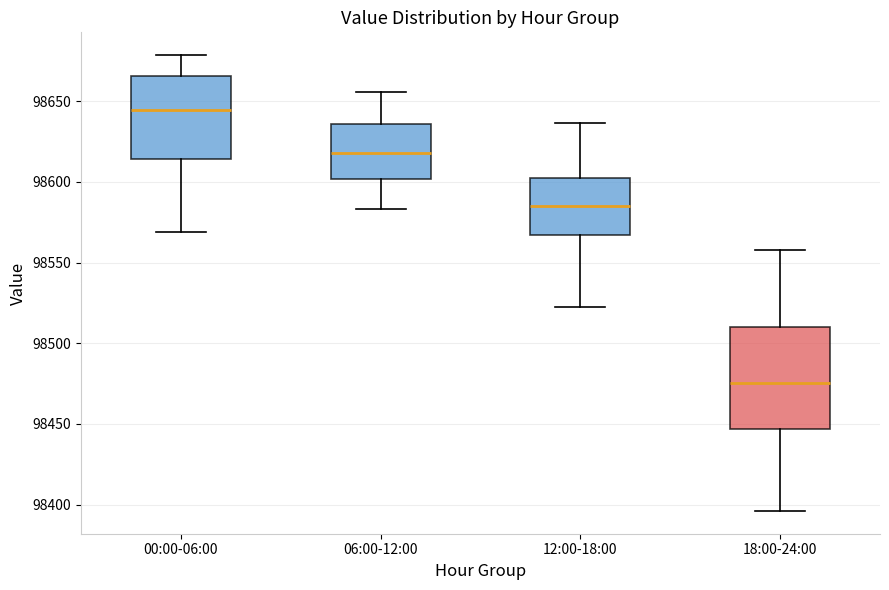

Reading left to right, transcribe this box plot: for each box, give where its median line is, the range the box spans, and where its two whiskers end, as read against the y-axis. The values are not printed on the chart, so give them approximately, as read against the axis.

00:00-06:00: median 98645, box 98615 to 98665, whiskers 98570 to 98680
06:00-12:00: median 98620, box 98600 to 98635, whiskers 98585 to 98655
12:00-18:00: median 98585, box 98565 to 98600, whiskers 98520 to 98635
18:00-24:00: median 98475, box 98445 to 98510, whiskers 98395 to 98560